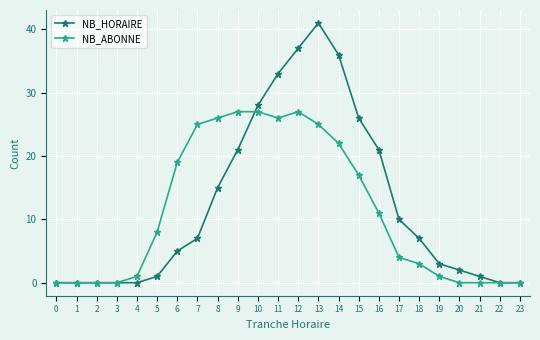

Is it true that NB_HORAIRE equals 0 at 22?

True